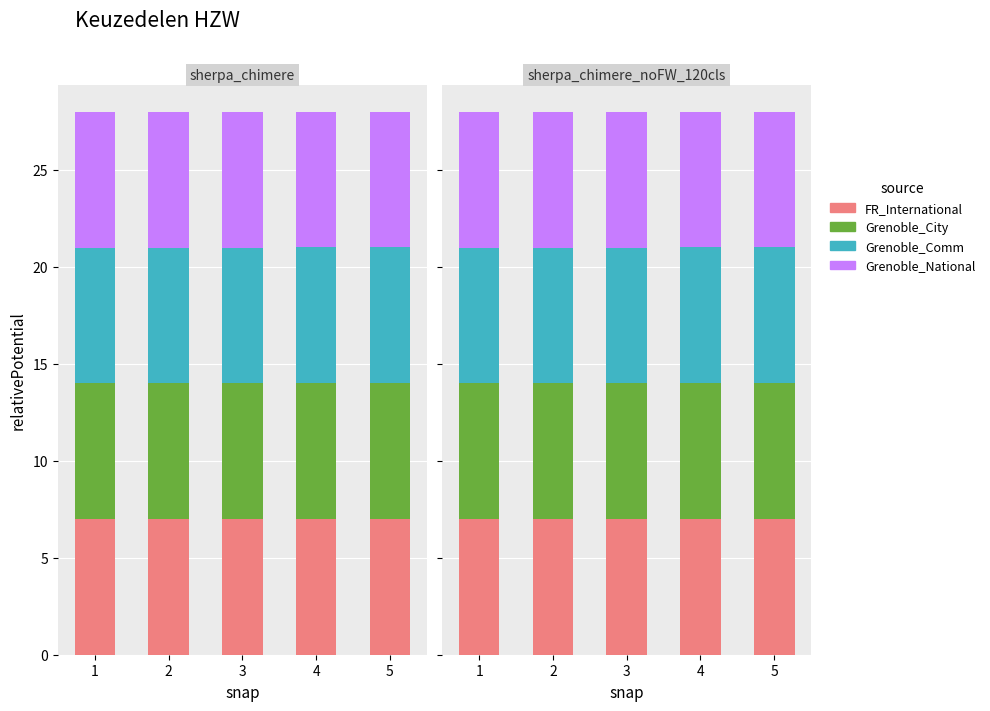

What is the value of the FR_International bar at the 1st from the left?

7.0